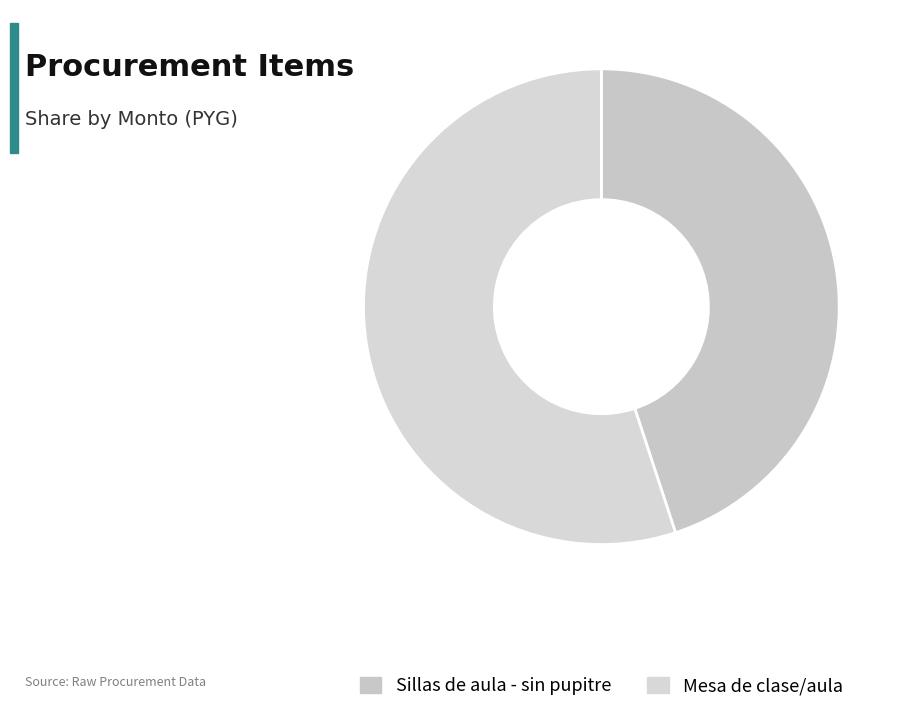

What is the largest slice in the pie chart?

Mesa de clase/aula